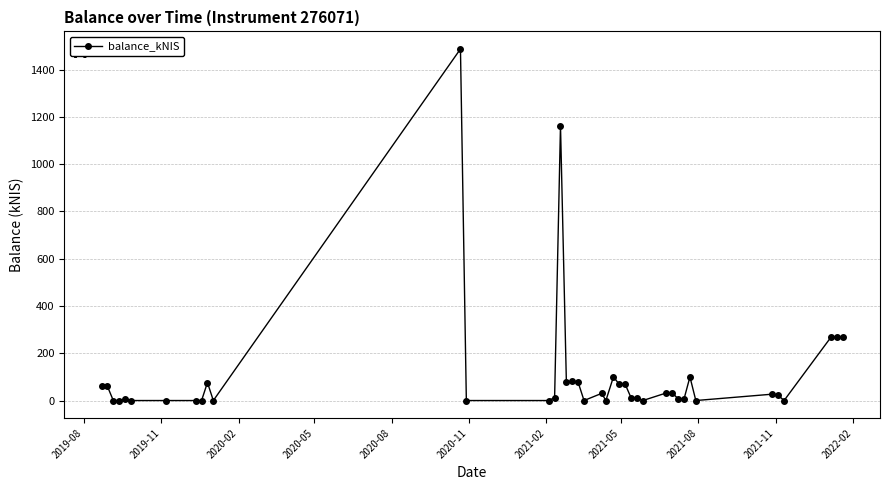

True or false: the data has more than 2 interior local peaks.

True